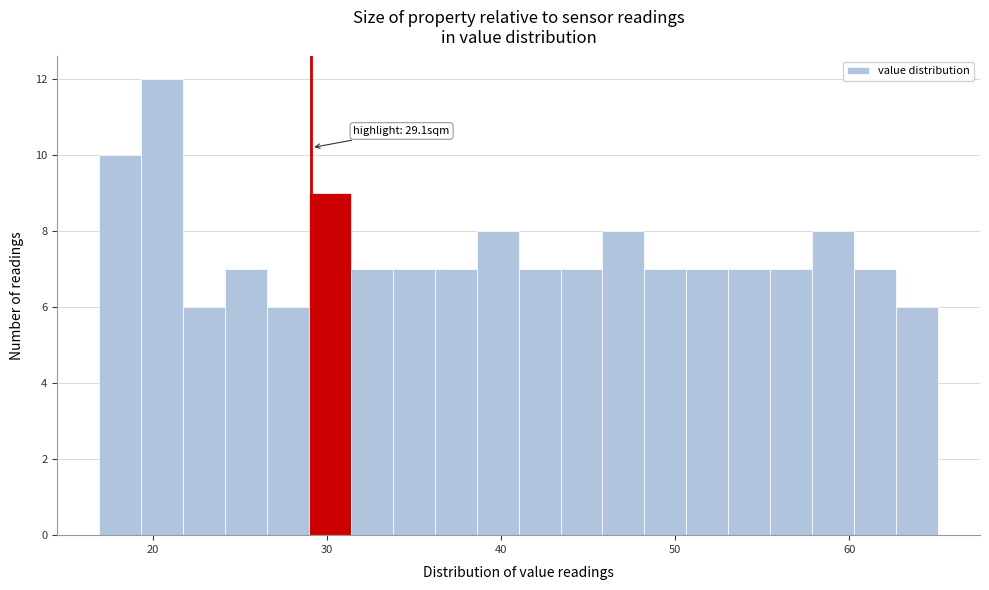

Read against the x-axis, roughly where is the centre of the tallest bar?

21